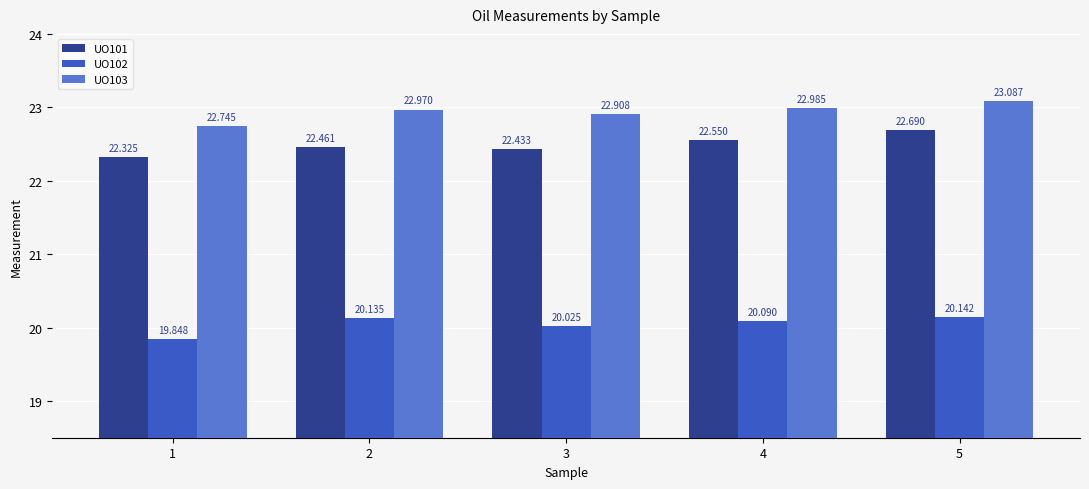

Is the value of UO101 at 5 greater than the value of UO103 at 3?

No